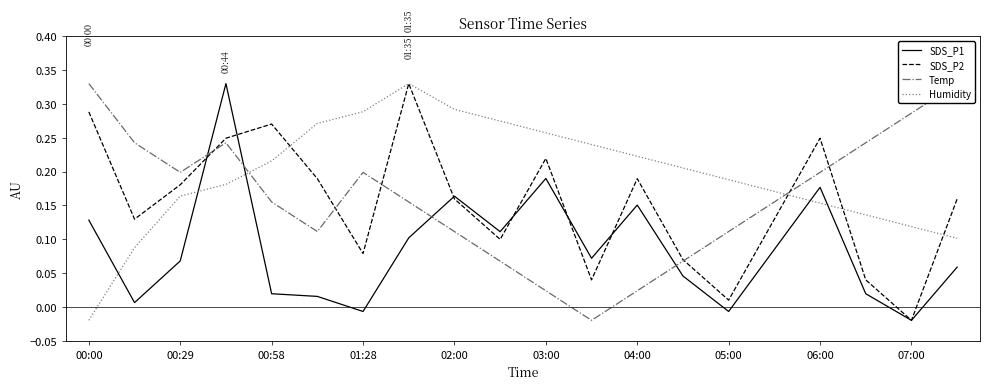

Which series ends up on top after the final intersection of SDS_P1 and SDS_P2?

SDS_P2